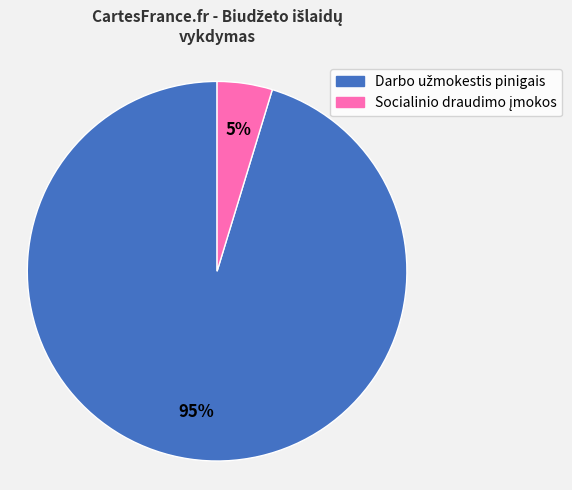

Is there any slice that represents more than half of the pie?

Yes